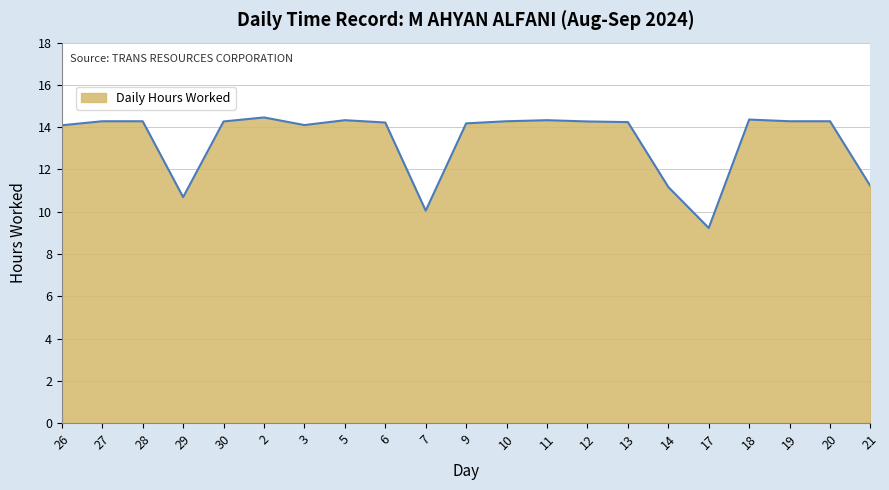

What is the maximum value shown in the chart?

14.5